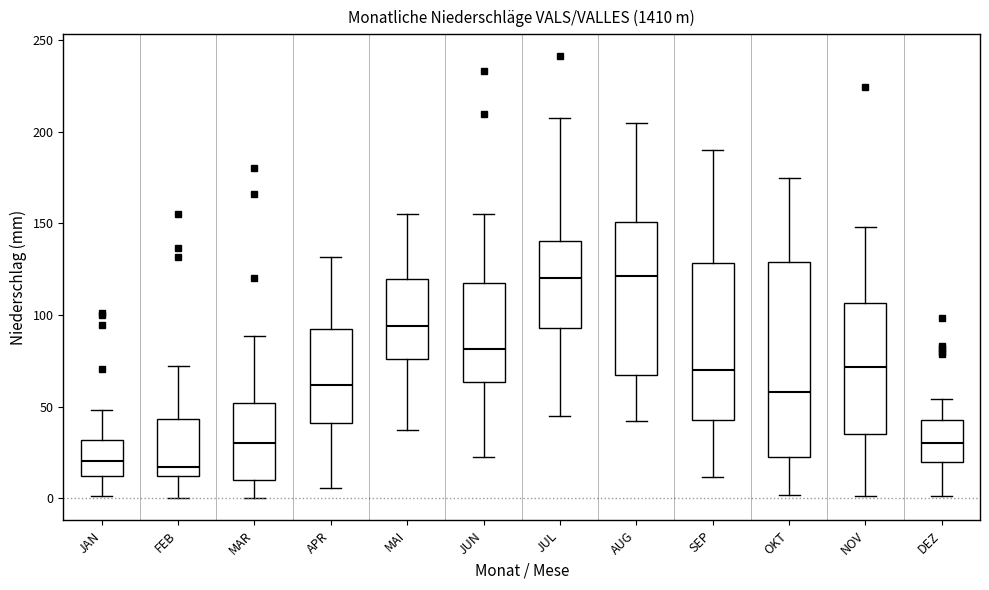

Reading left to right, read every box against the y-axis: the position of its median line, the range the box covers, and the ends of its whiskers. The values are not printed on the chart, so give them approximately, as read against the axis.

JAN: median 20, box 10 to 30, whiskers 0 to 50
FEB: median 15, box 10 to 45, whiskers 0 to 70
MAR: median 30, box 10 to 50, whiskers 0 to 90
APR: median 60, box 40 to 95, whiskers 5 to 130
MAI: median 95, box 75 to 120, whiskers 40 to 155
JUN: median 80, box 65 to 120, whiskers 25 to 155
JUL: median 120, box 95 to 140, whiskers 45 to 210
AUG: median 120, box 65 to 150, whiskers 40 to 205
SEP: median 70, box 45 to 130, whiskers 10 to 190
OKT: median 60, box 25 to 130, whiskers 0 to 175
NOV: median 70, box 35 to 105, whiskers 0 to 150
DEZ: median 30, box 20 to 45, whiskers 0 to 55